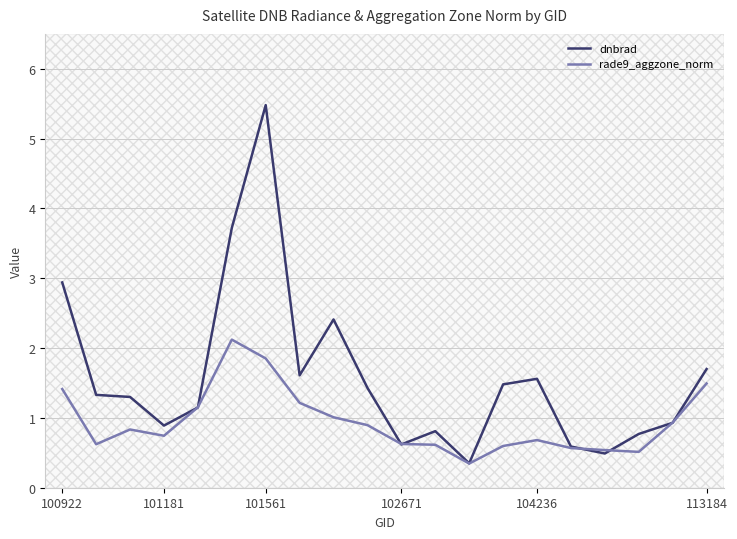

Which series has the largest range (max minus min)?

dnbrad